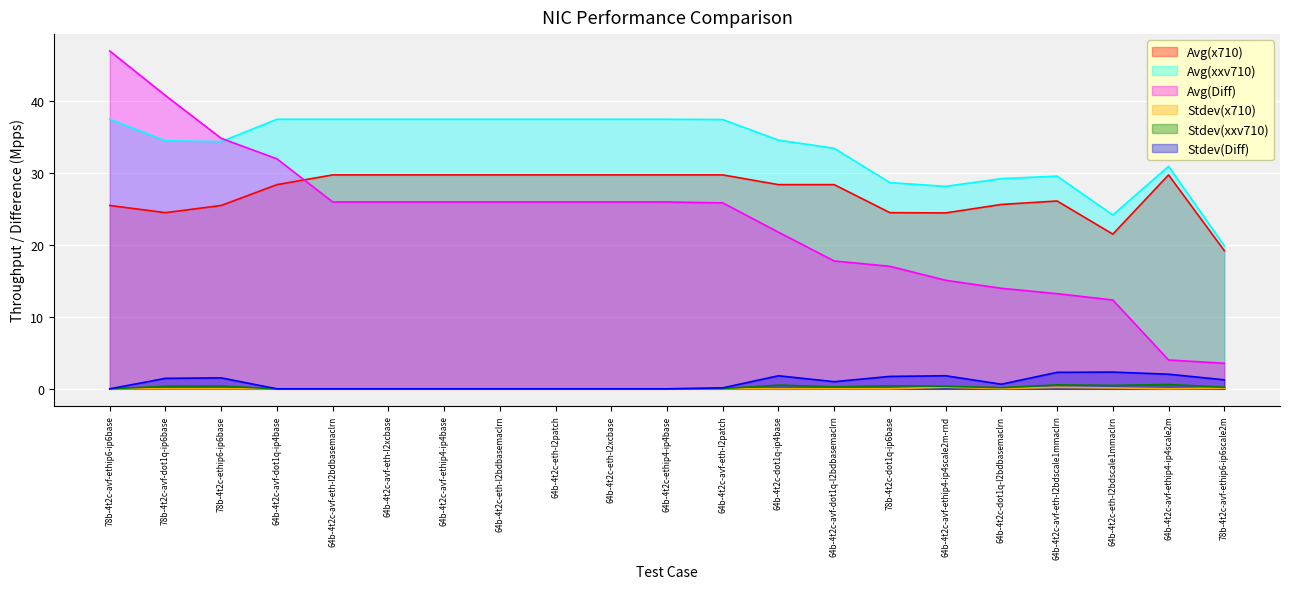

What is the label of the 10th point from the left?

64b-4t2c-eth-l2xcbase